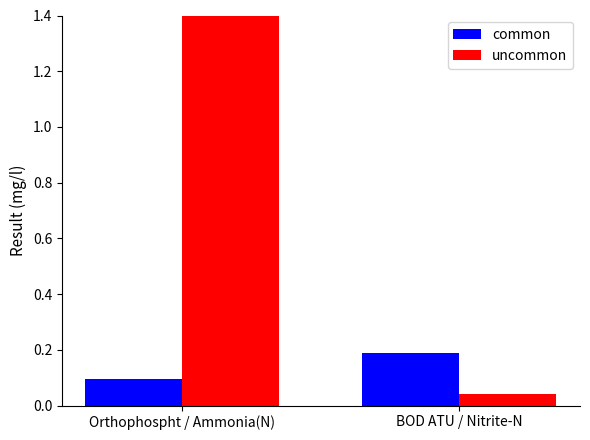

How many data points does each series have?

2